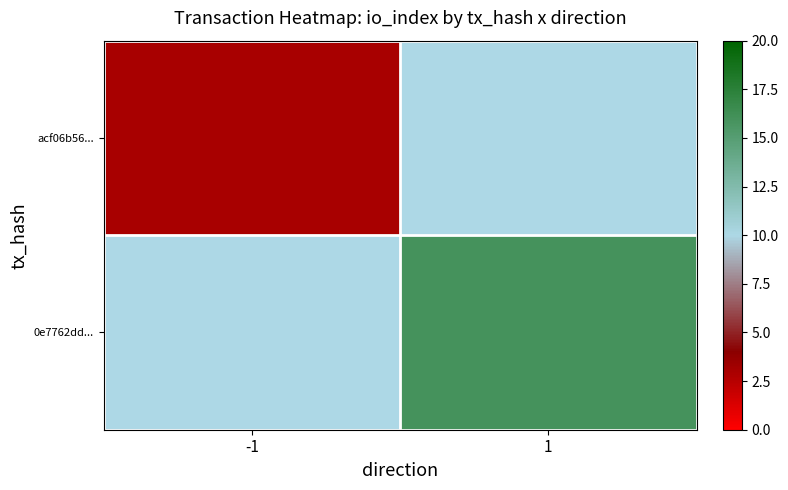

What is the smallest value displayed?

3.0